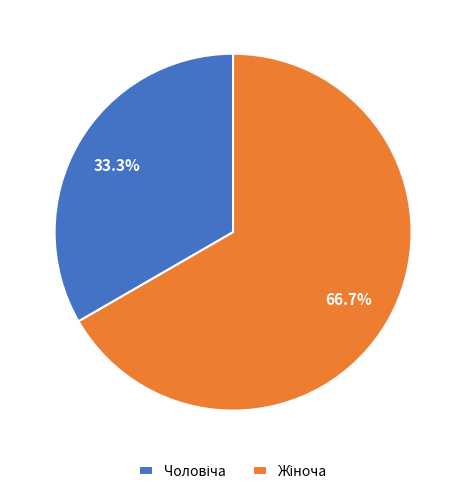

Is there any slice that represents more than half of the pie?

Yes